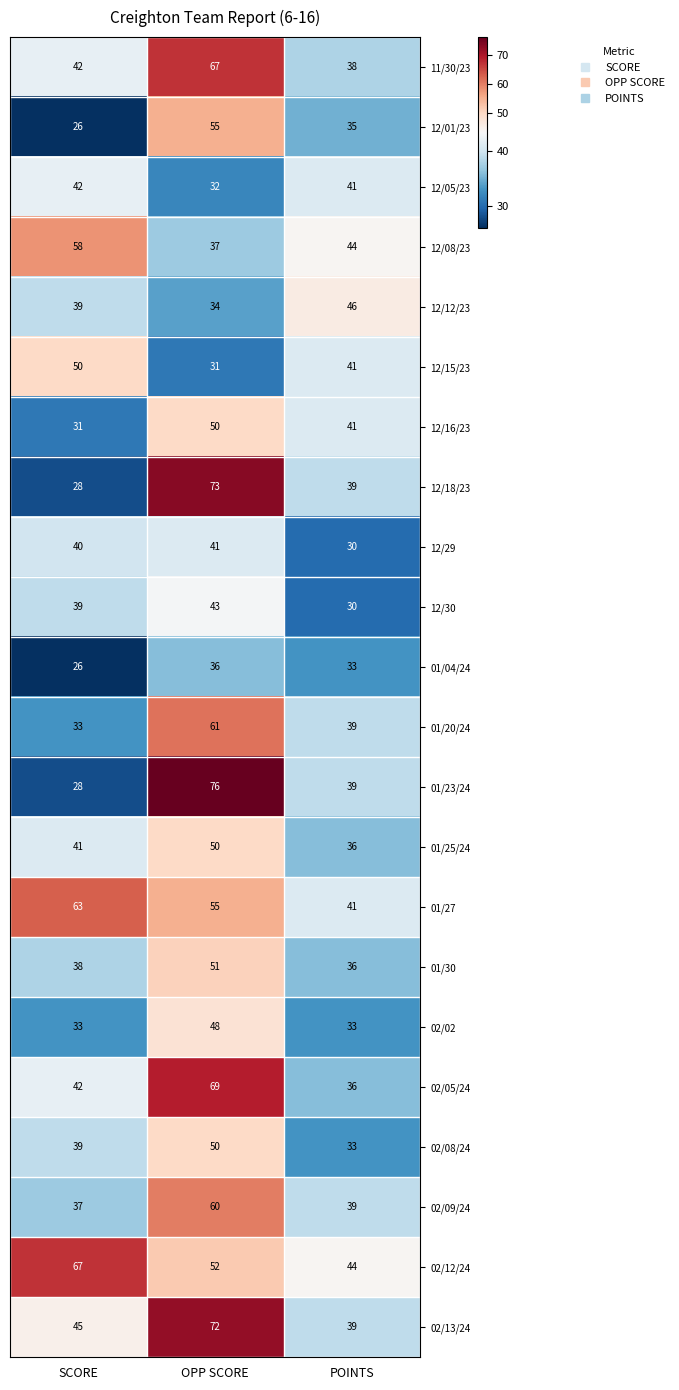

Count the number of data series in this chart.

22